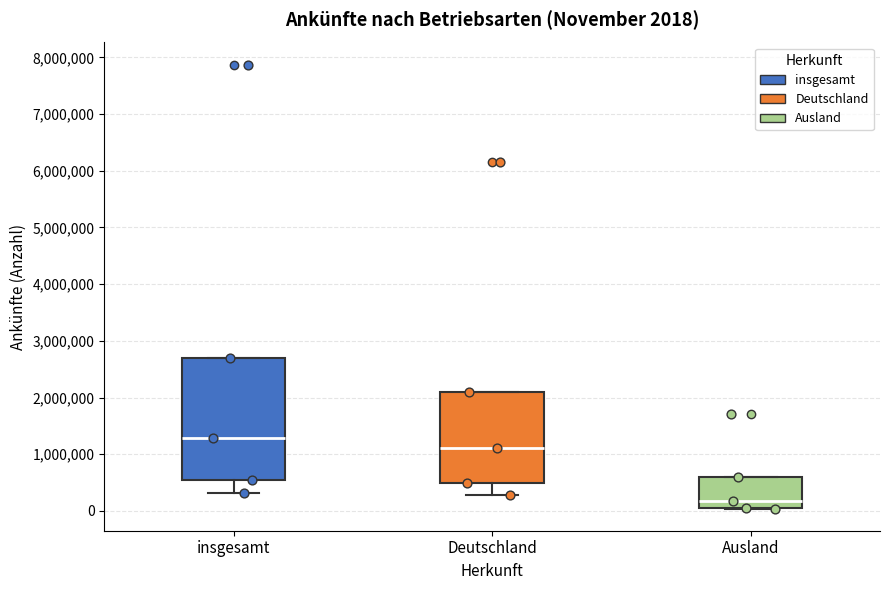

Comparing the boxes themselves (not the whiskers), which one is the tallest?

insgesamt